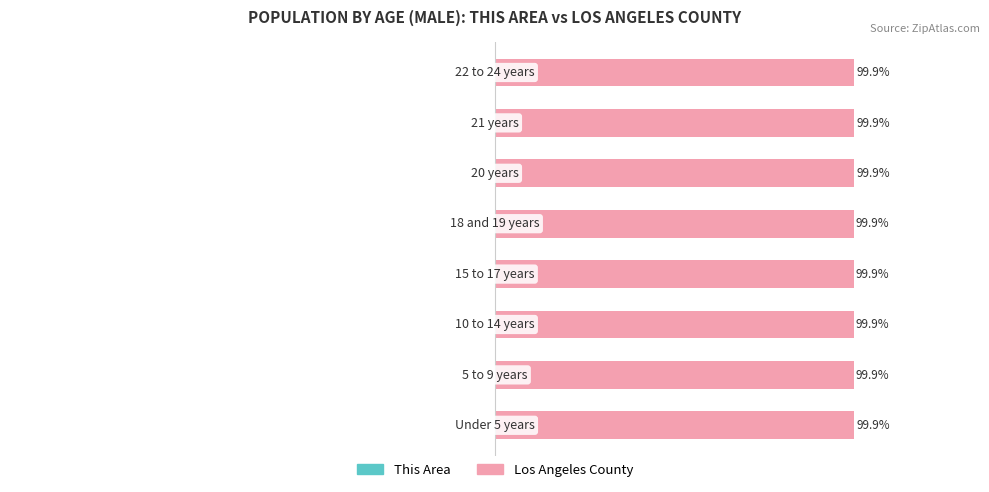

Which series changed the most between 1 and 3?

This Area